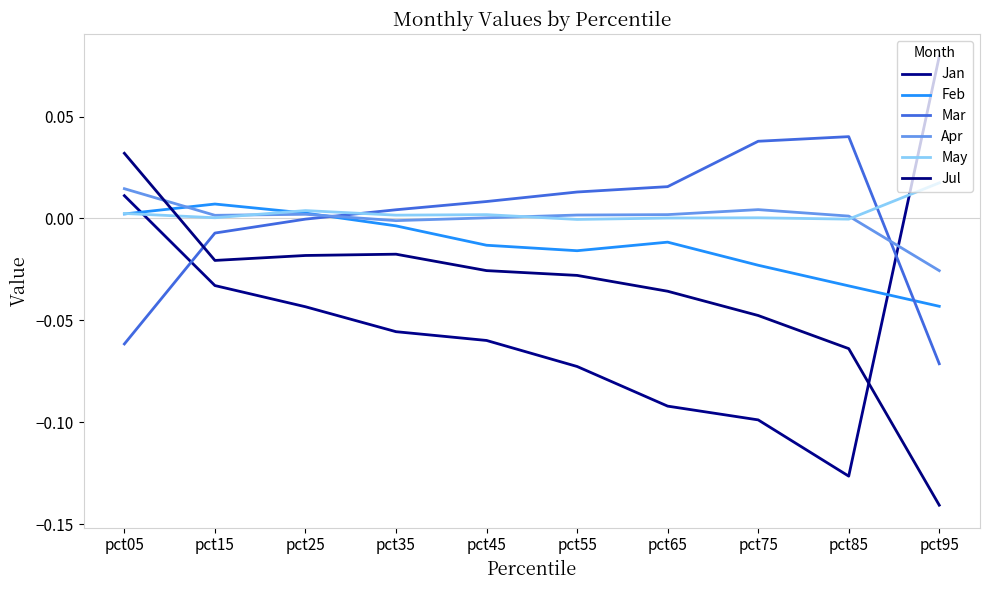

Does the chart have visible grid lines?

No